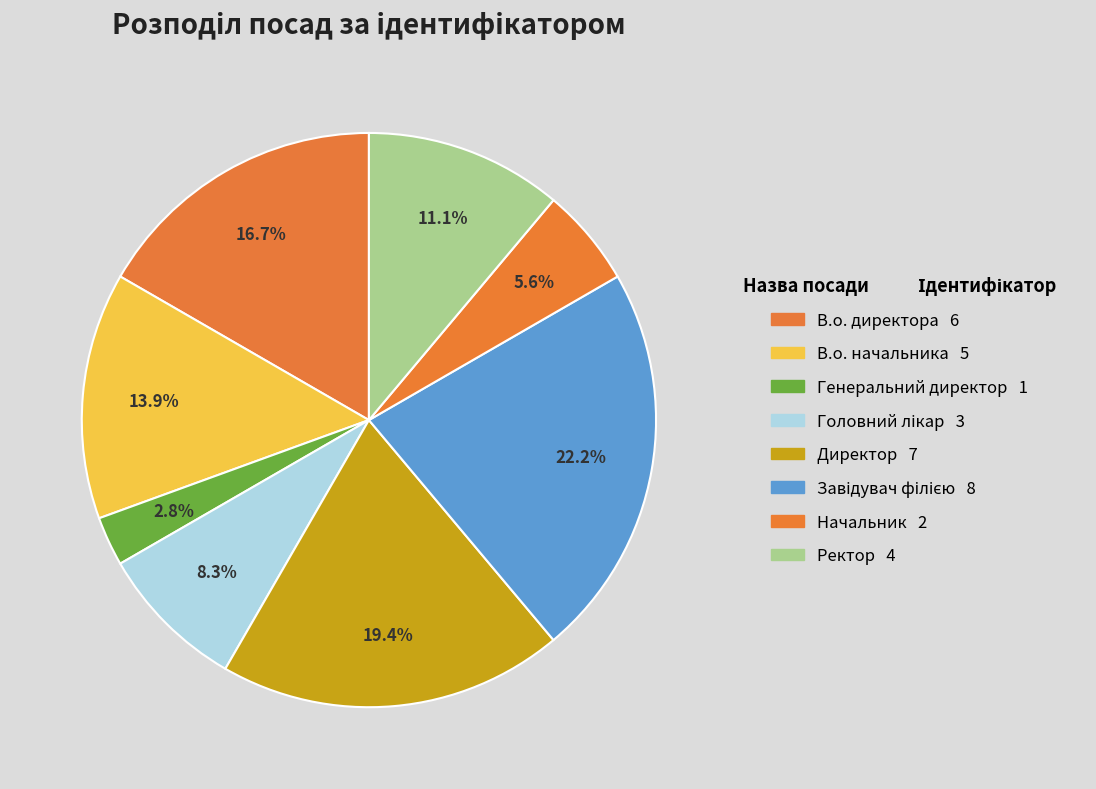

To the nearest percent, what percentage of the pie is Генеральний директор?

3%